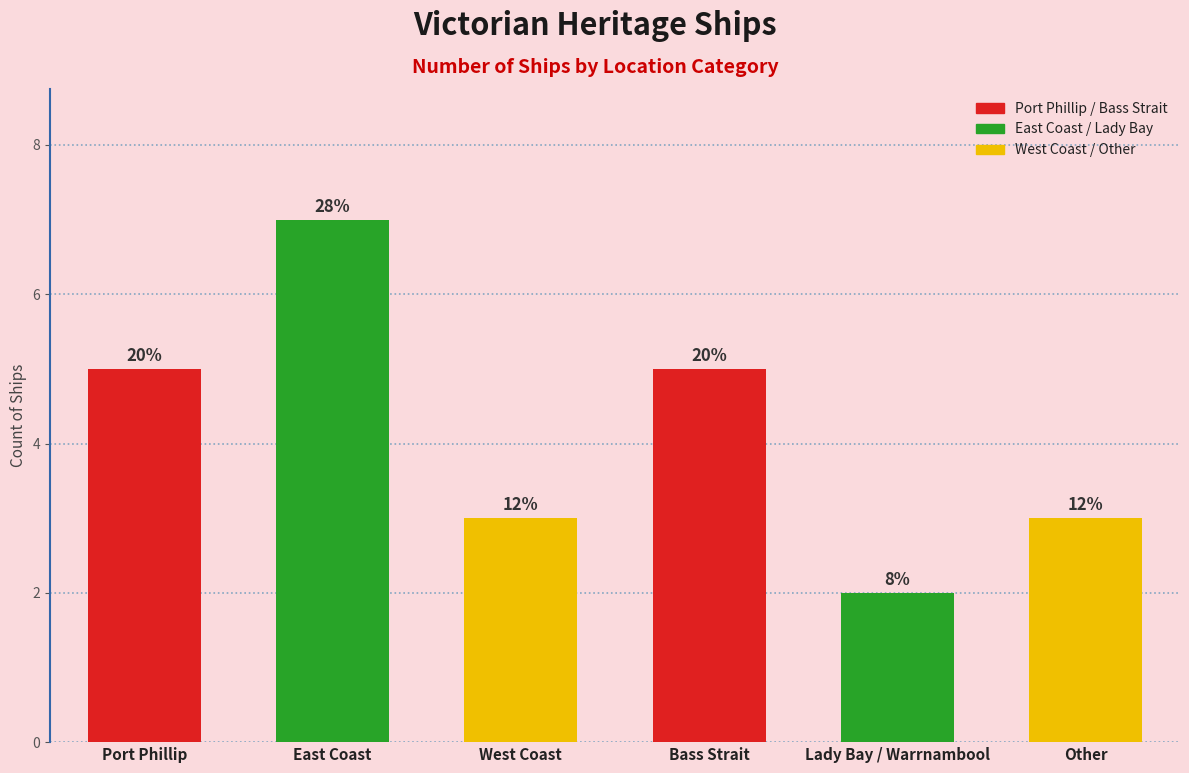

Reading right to left, transcribe all the data shown in this chart.

3	2	5	3	7	5